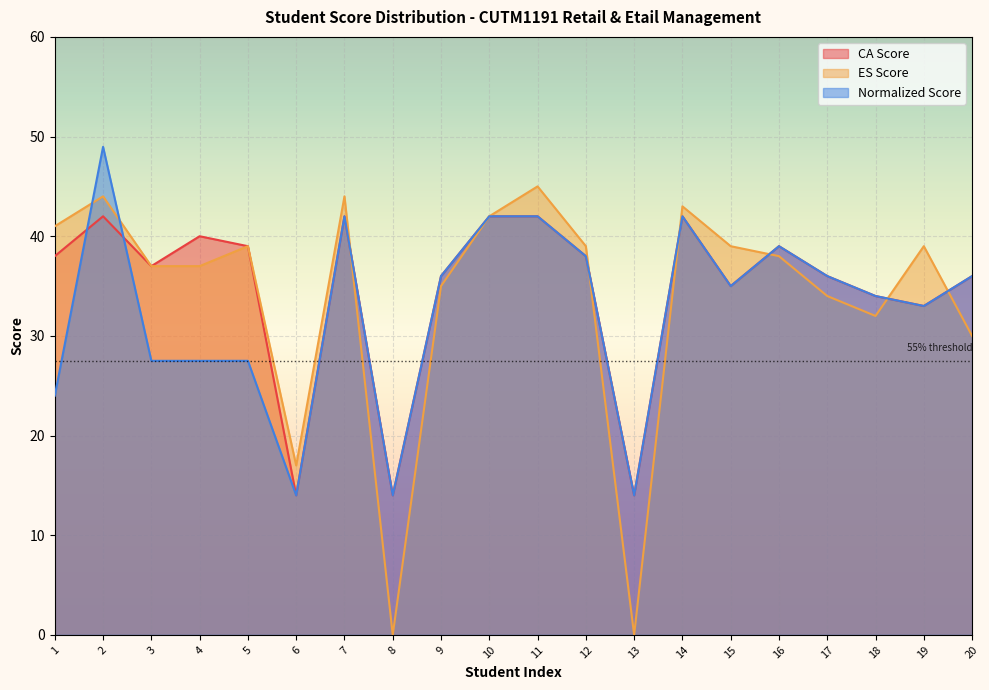

At which label is CA Score closest to 28?

19